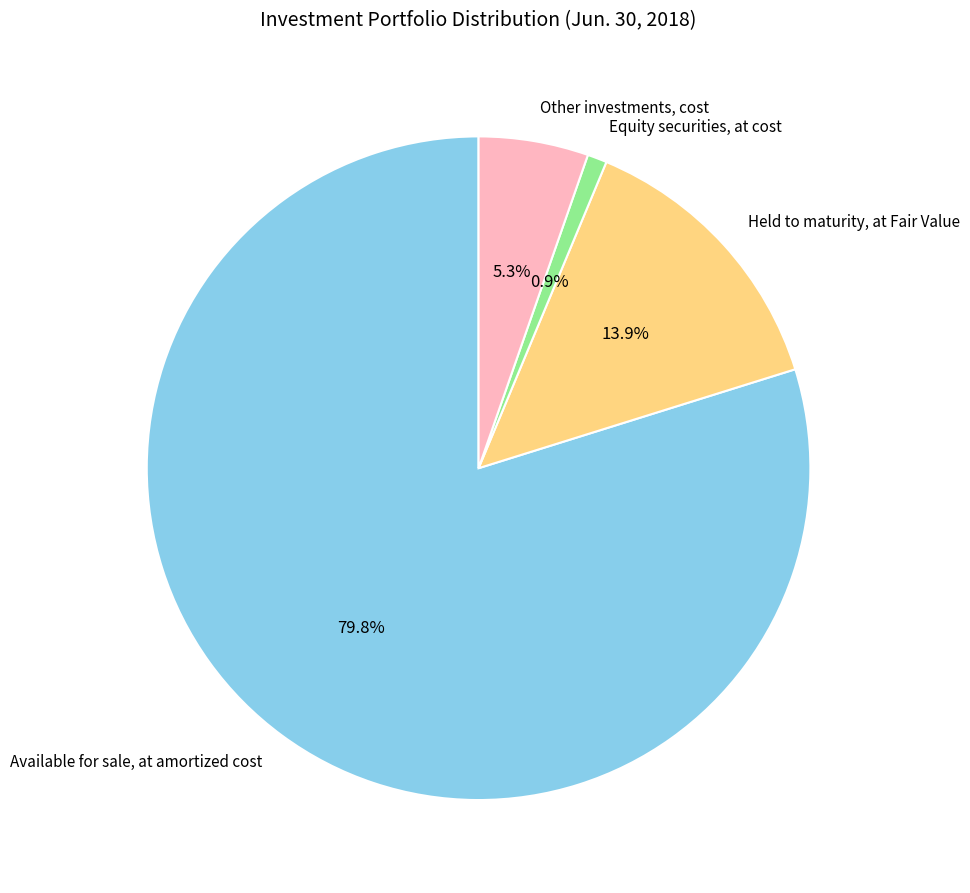

Combined, do Equity securities, at cost and Other investments, cost account for over 50%?

No